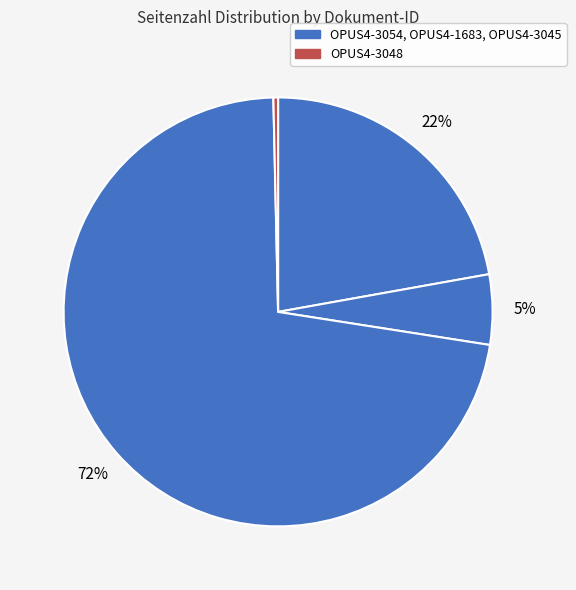

How many slices are in this pie chart?

4